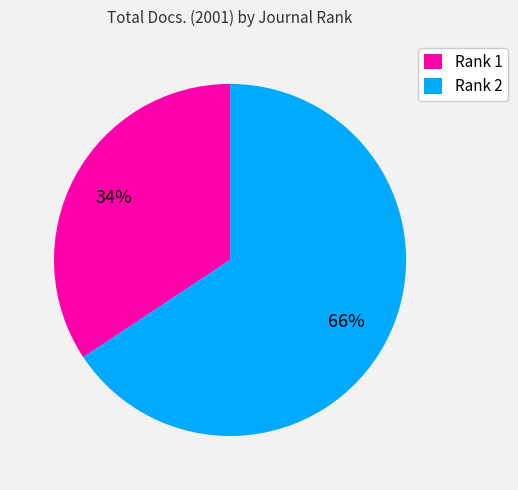

Is it true that Rank 2 is 66% of the pie?

True